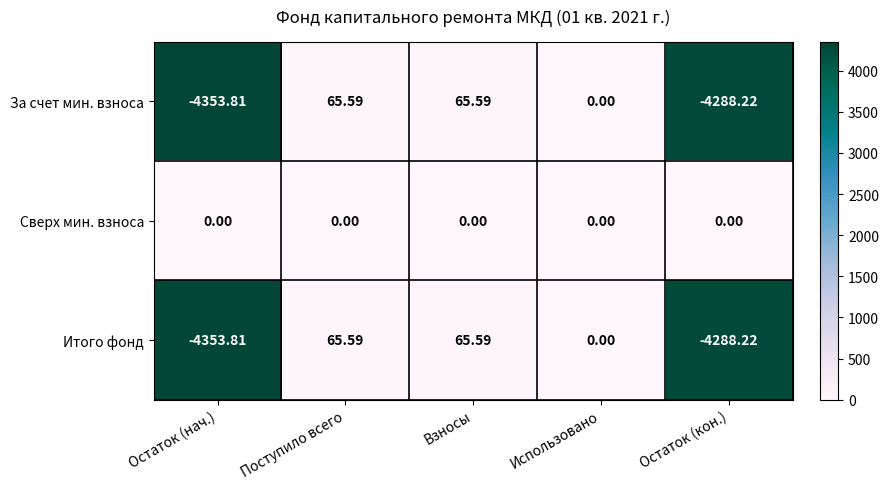

How many categories are shown in the chart?

5